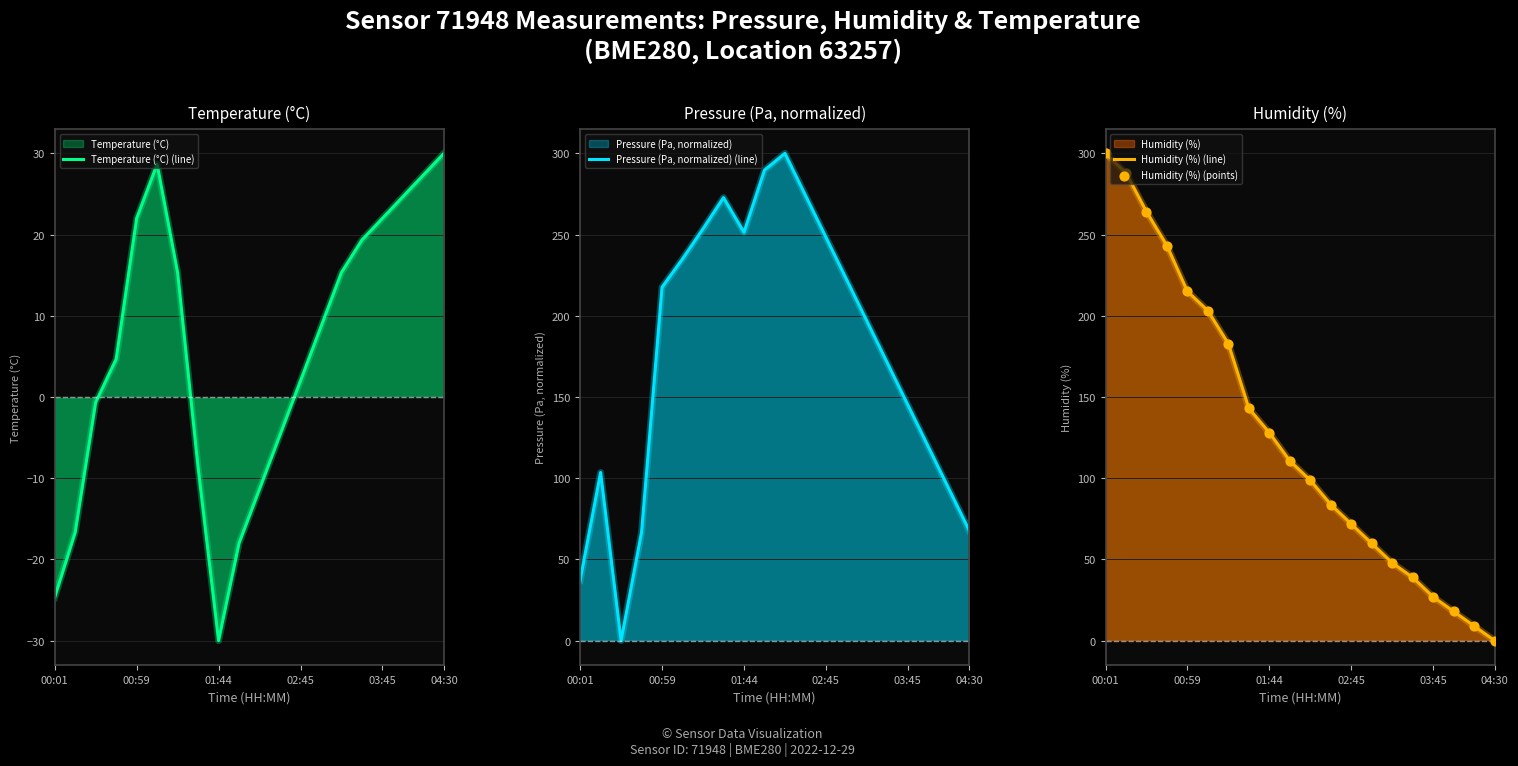

Which series contains the lowest Y value?

Temperature (°C) (line)